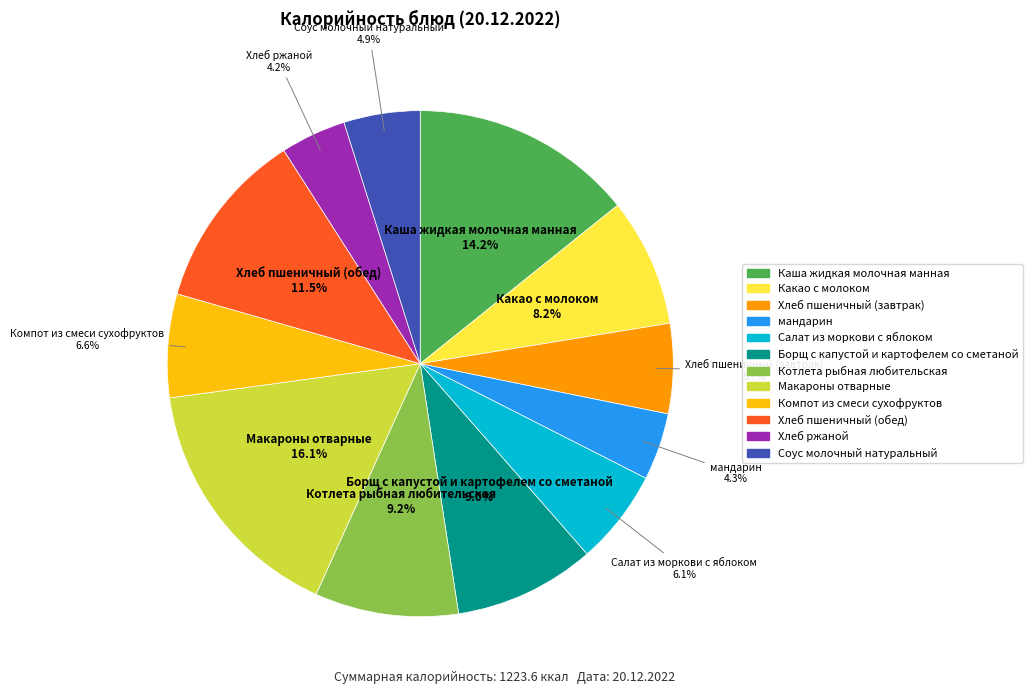

The Макароны отварные slice represents 27% of the pie. True or false?

False